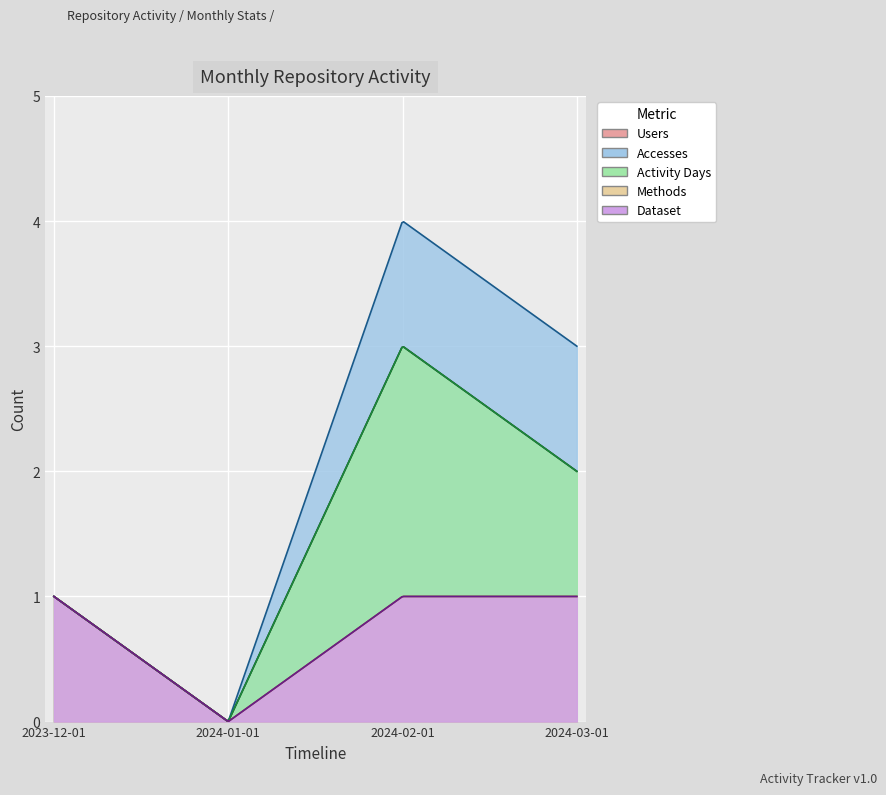

True or false: Activity Days and Methods intersect in this chart.

False